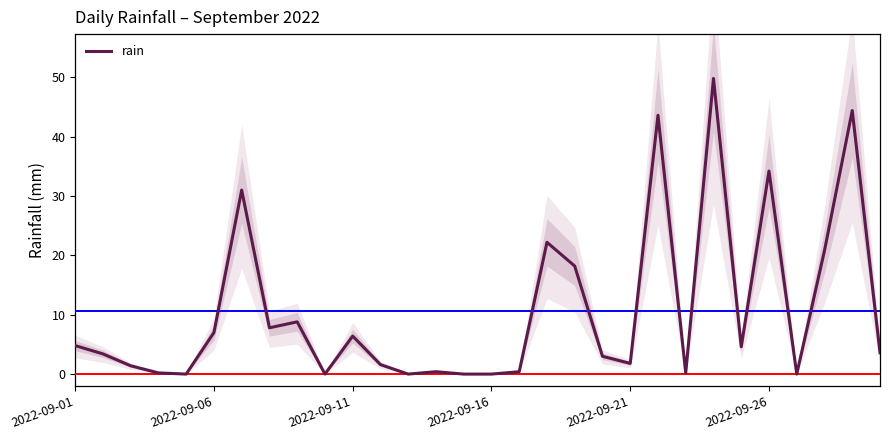

What is the greatest value displayed?

49.8